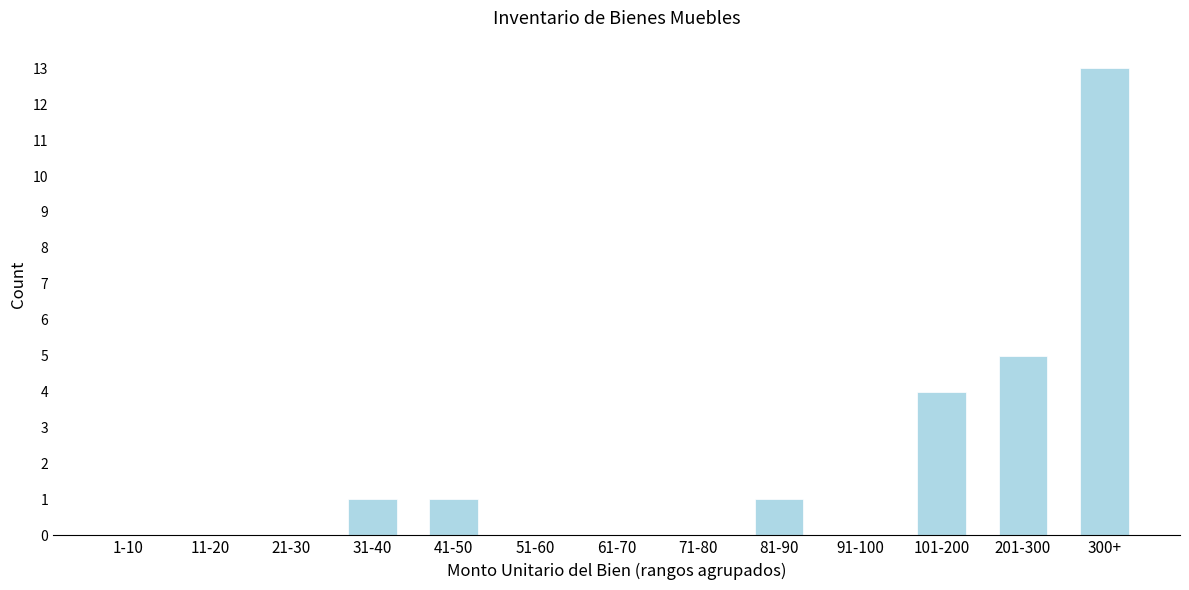

Reading left to right, what are all the values shown in this chart?

1-10=0	11-20=0	21-30=0	31-40=1	41-50=1	51-60=0	61-70=0	71-80=0	81-90=1	91-100=0	101-200=4	201-300=5	300+=13